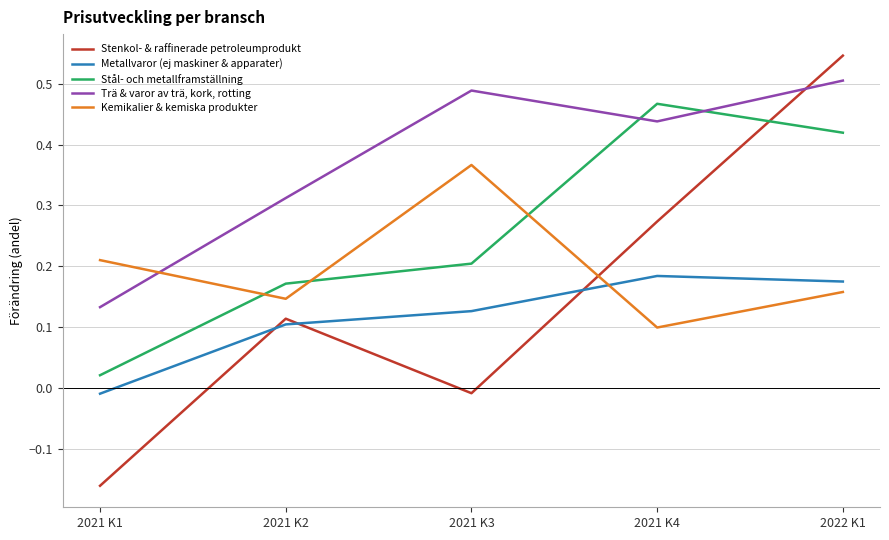

Where does the Stenkol- & raffinerade petroleumprodukt series first go above 0?

2021 K2